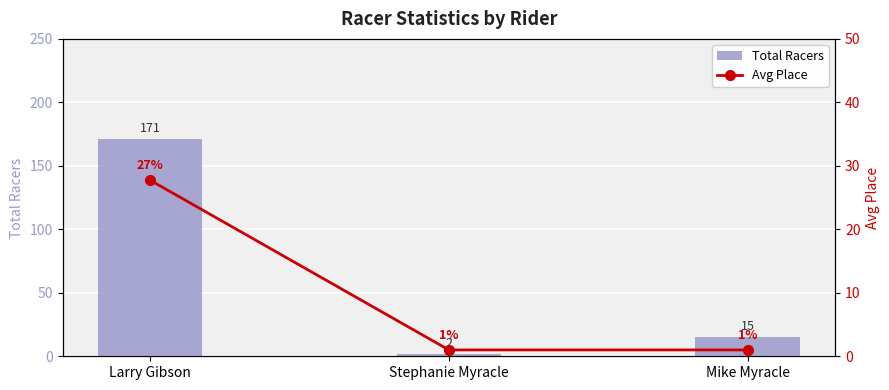

How many values in the Total Racers series are below 15?

1